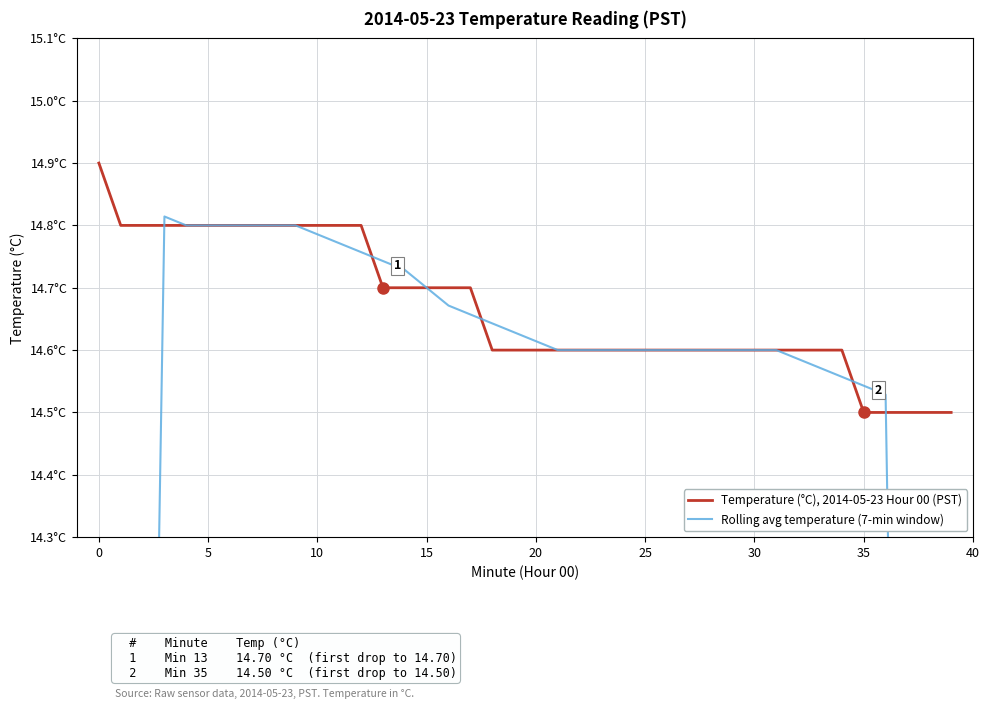

List the series in order of their peak value, highest first.

Temperature (°C), 2014-05-23 Hour 00 (PST), Rolling avg temperature (7-min window)